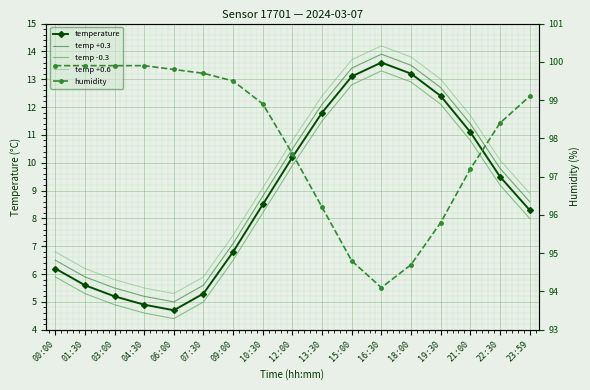

What are all the series names shown in the legend?

temperature, temp +0.3, temp -0.3, temp +0.6, humidity